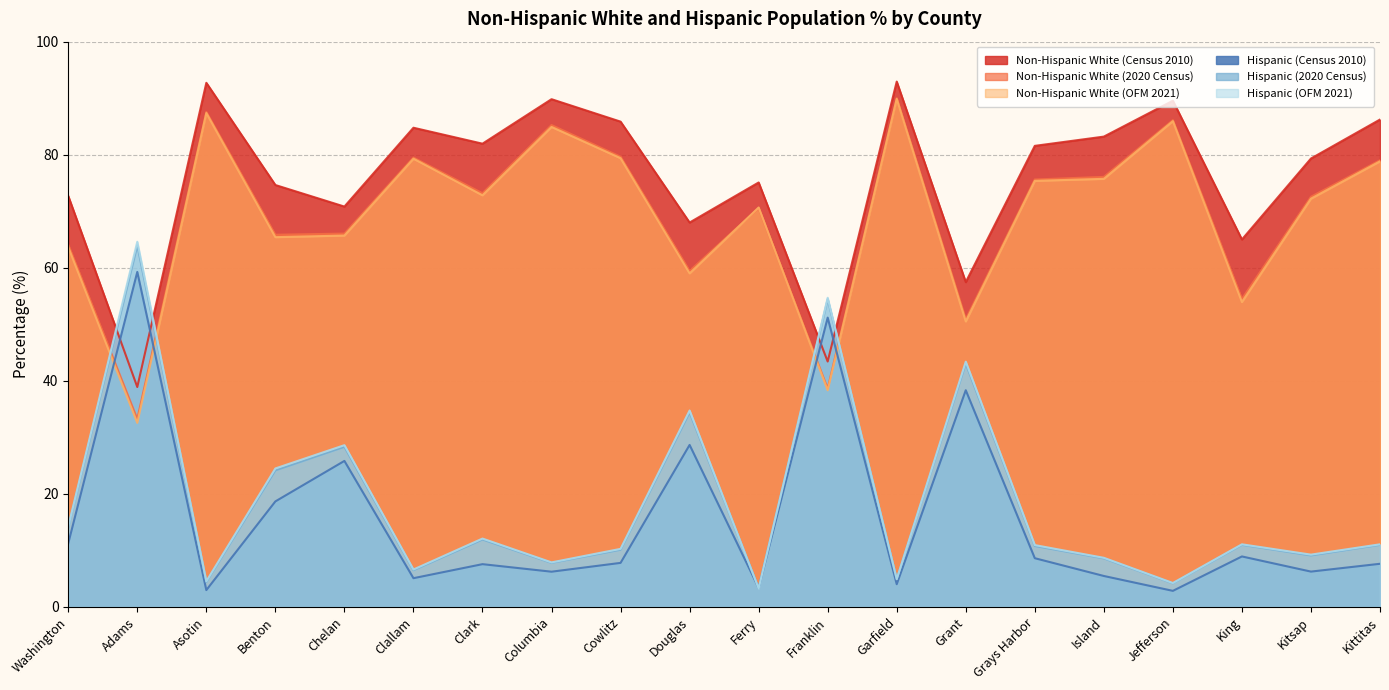

Reading left to right, list all the values displayed in this chart.

Non-Hispanic White (Census 2010): 72.7	38.9	92.7	74.6	70.8	84.8	82.0	89.8	85.9	68.0	75.1	43.4	92.9	57.5	81.6	83.2	89.6	65.0	79.3	86.2
Non-Hispanic White (2020 Census): 64.1	33.3	87.6	65.8	66.0	79.5	73.2	85.2	79.6	59.4	70.5	38.6	90.0	50.9	75.6	76.1	86.1	54.5	72.6	79.0
Non-Hispanic White (OFM 2021): 63.7	32.6	87.4	65.4	65.7	79.3	72.8	84.9	79.4	59.0	70.7	38.3	89.9	50.5	75.4	75.7	85.9	53.9	72.2	78.8
Hispanic (Census 2010): 11.2	59.3	3.0	18.7	25.8	5.1	7.6	6.2	7.8	28.7	3.4	51.2	4.0	38.3	8.6	5.5	2.8	8.9	6.2	7.6
Hispanic (2020 Census): 14.1	64.0	4.4	24.2	28.3	6.5	11.9	7.8	10.1	34.4	3.3	54.4	4.9	43.0	10.8	8.6	4.2	11.0	9.1	11.0
Hispanic (OFM 2021): 14.2	64.6	4.5	24.5	28.6	6.6	12.1	7.9	10.3	34.7	3.3	54.7	4.9	43.4	10.9	8.7	4.2	11.1	9.2	11.1